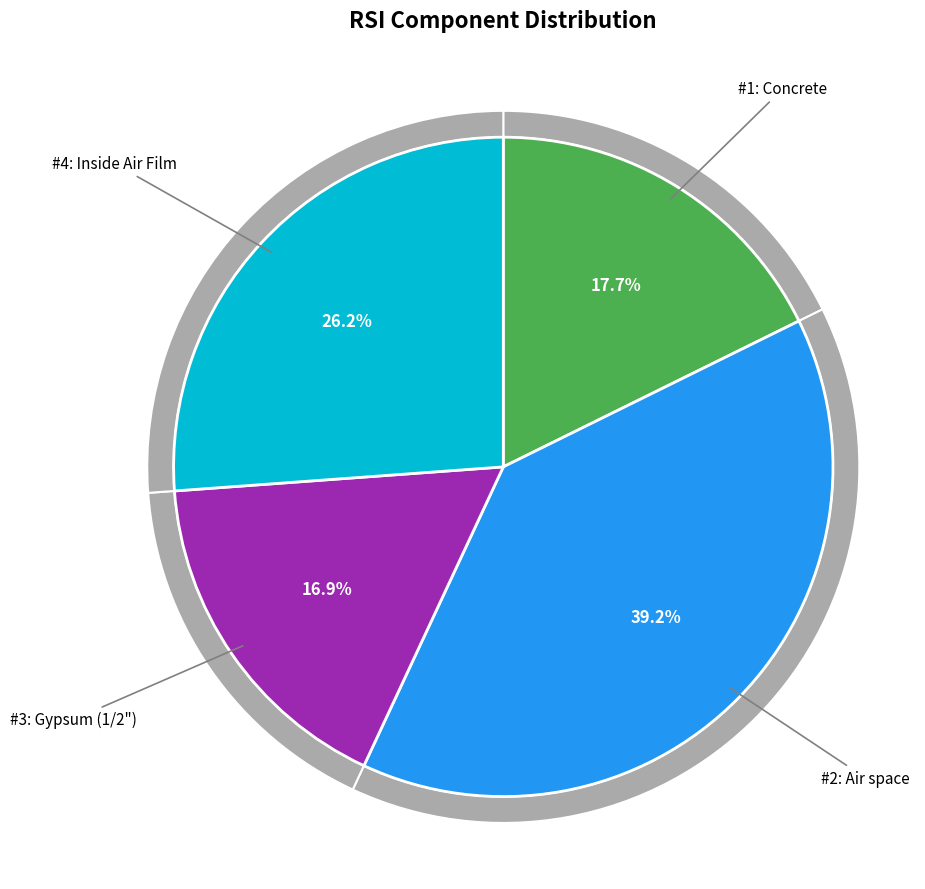

What is the change in value from Air space to Inside Air Film?

-0.1